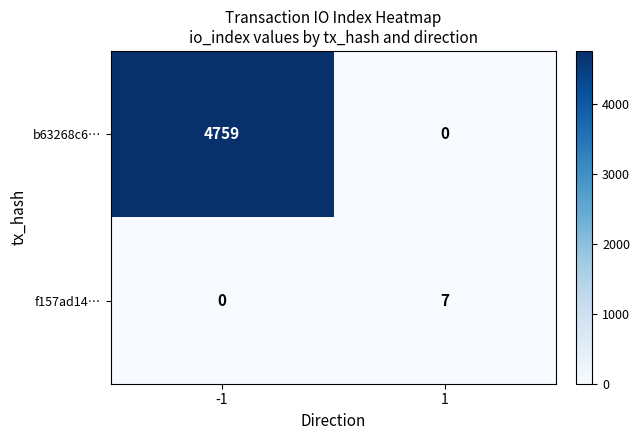

What is the difference between the maximum and minimum values in the f157ad14… series?

7